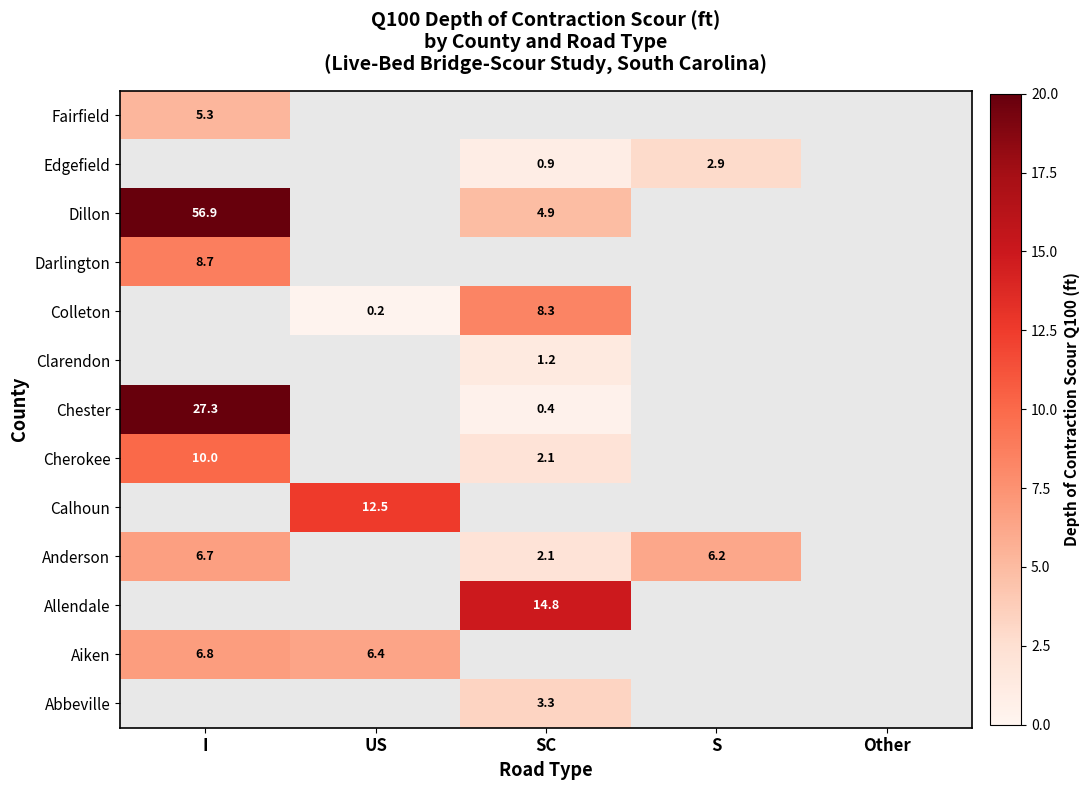

Is the value of Anderson at S greater than the value of Colleton at US?

Yes